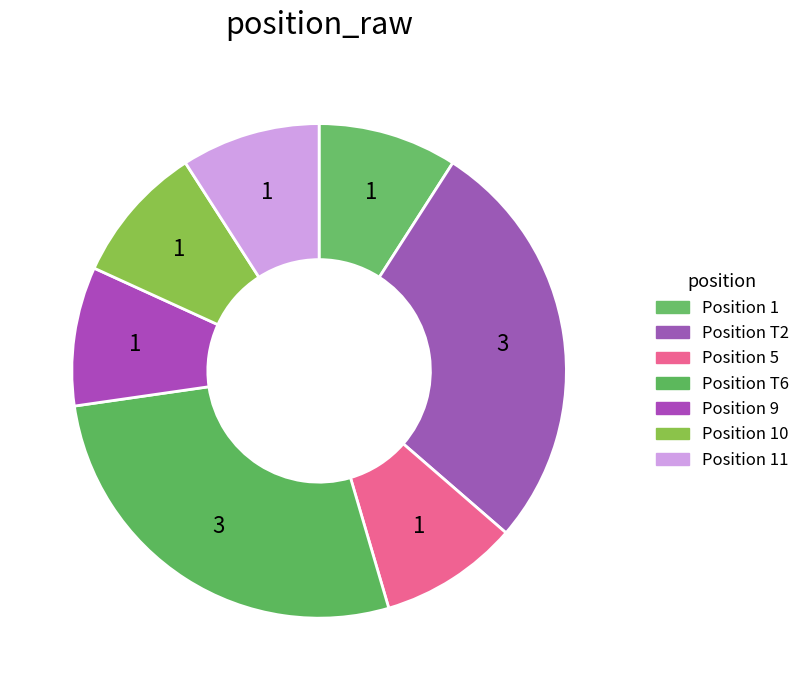

How many slices are in this pie chart?

7